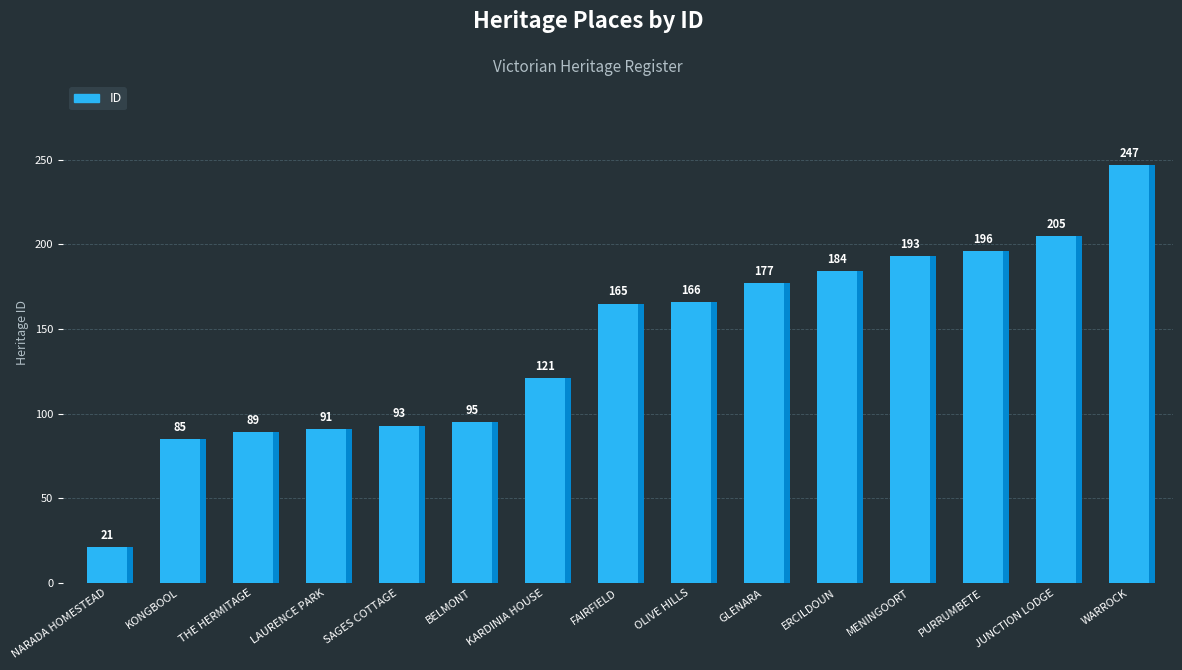

Approximately how many times larger is the value at NARADA HOMESTEAD compared to JUNCTION LODGE?

0.1